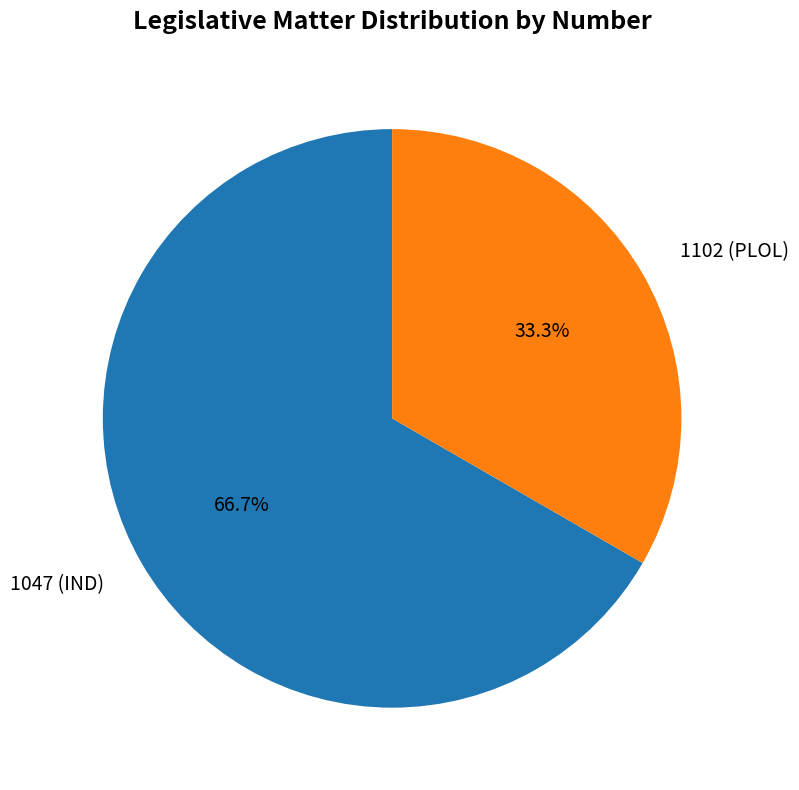

What is the total percentage of 1102 (PLOL) and 1047 (IND)?

100.0%